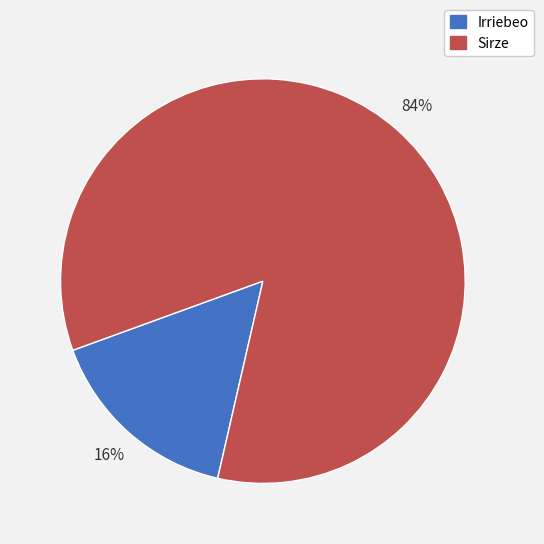

True or false: Sirze accounts for 84% of the total.

True